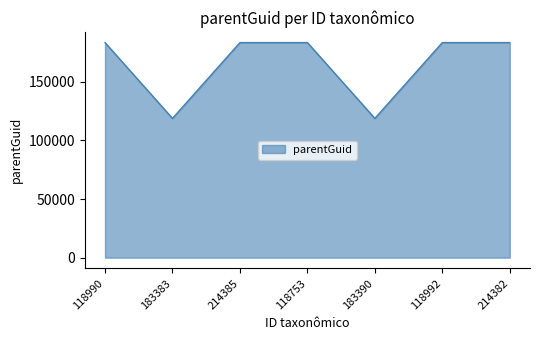

How many interior local valleys (lower than both neighbors) does the data have?

2